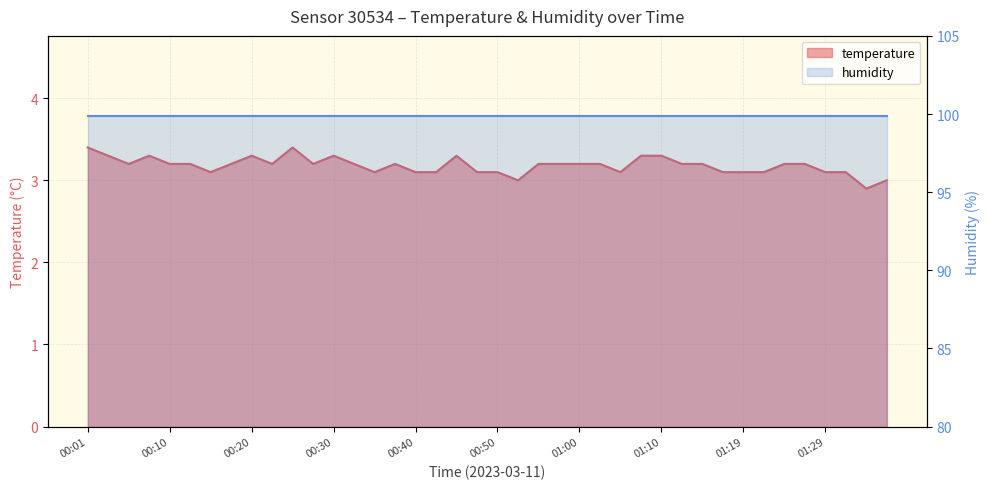

Where is the data nearest to the value 3?

00:52